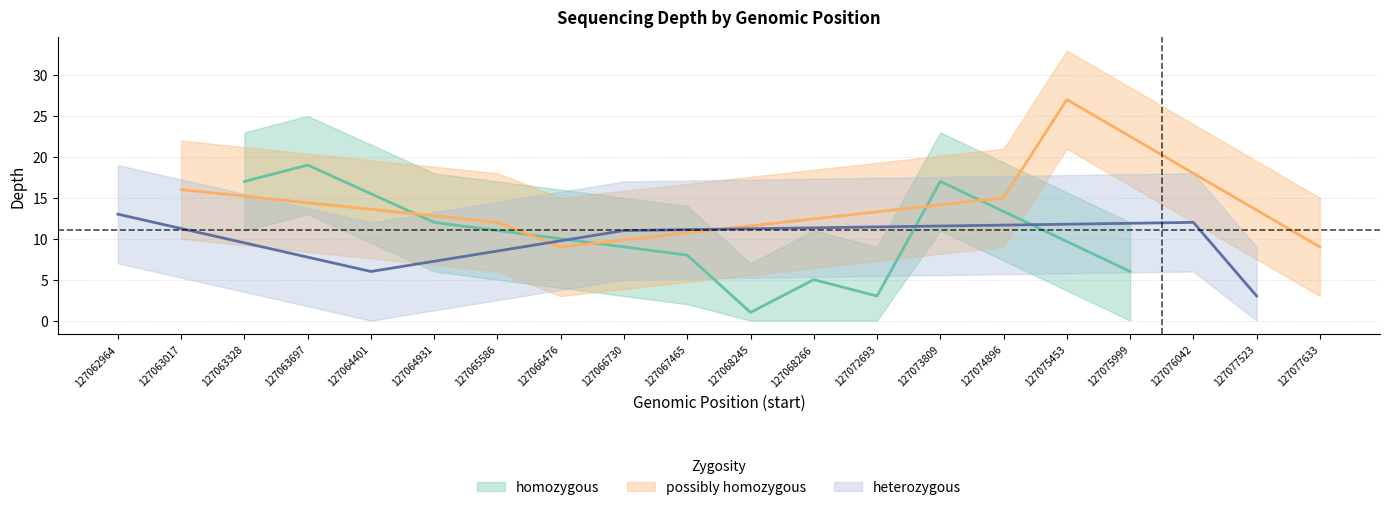

True or false: depth has a value of 16 at 127063017.

True